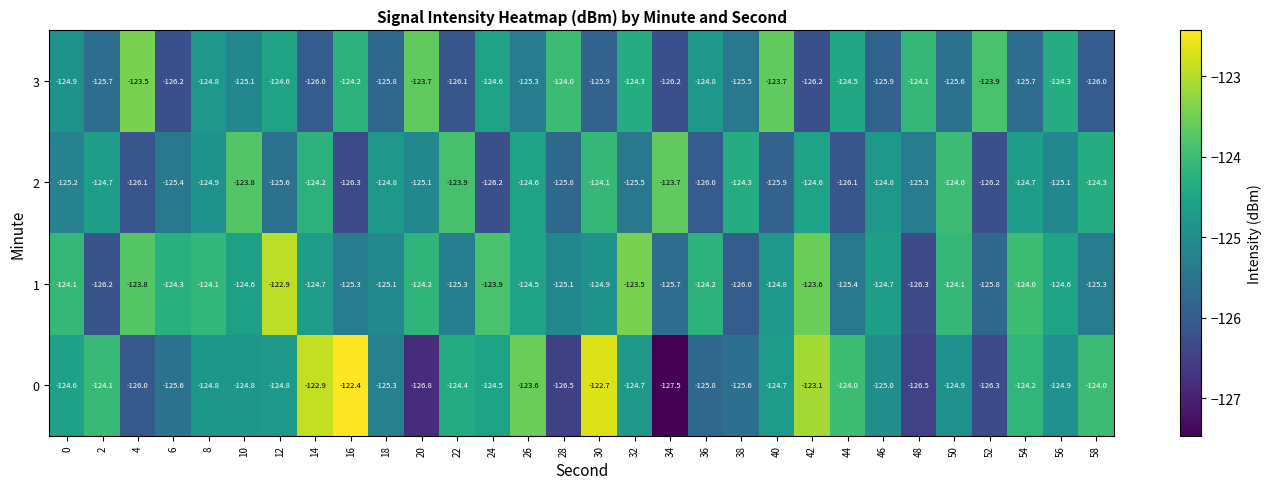

Read the 1 value at 0.

-124.1